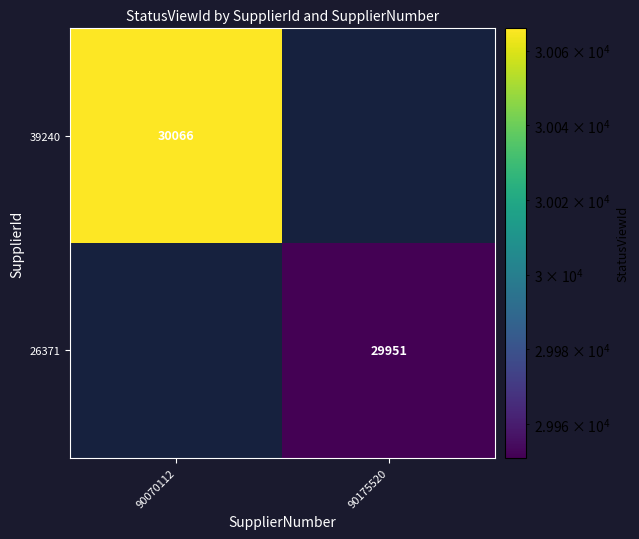

The value of 39240 at 90070112 is 17166. True or false?

False